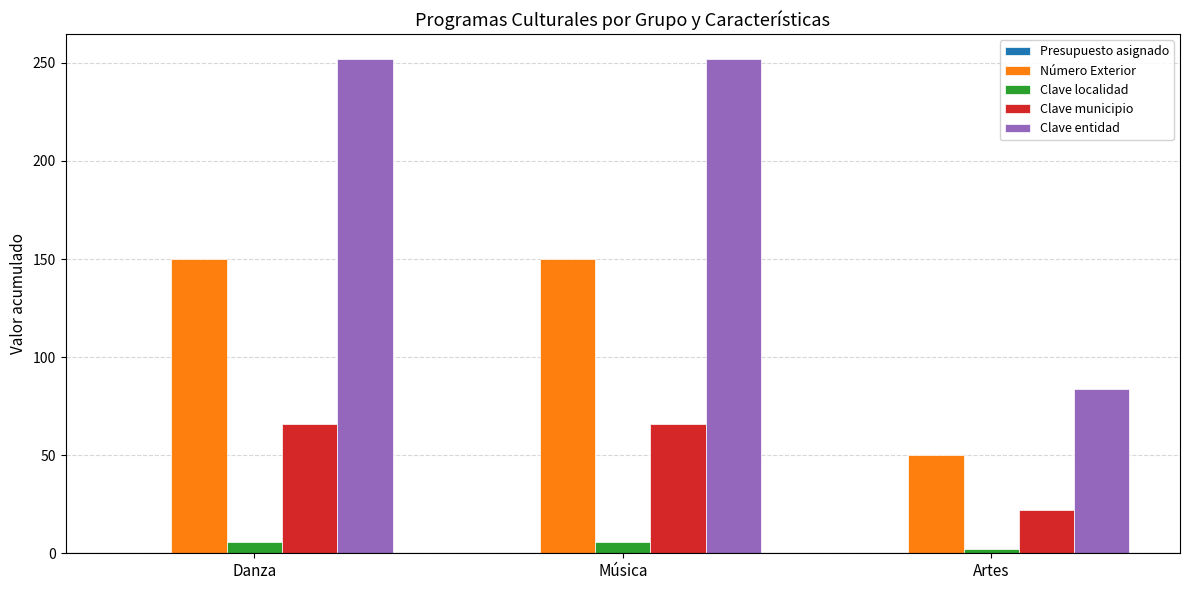

Is the value of Clave localidad at Música greater than the value of Número Exterior at Danza?

No